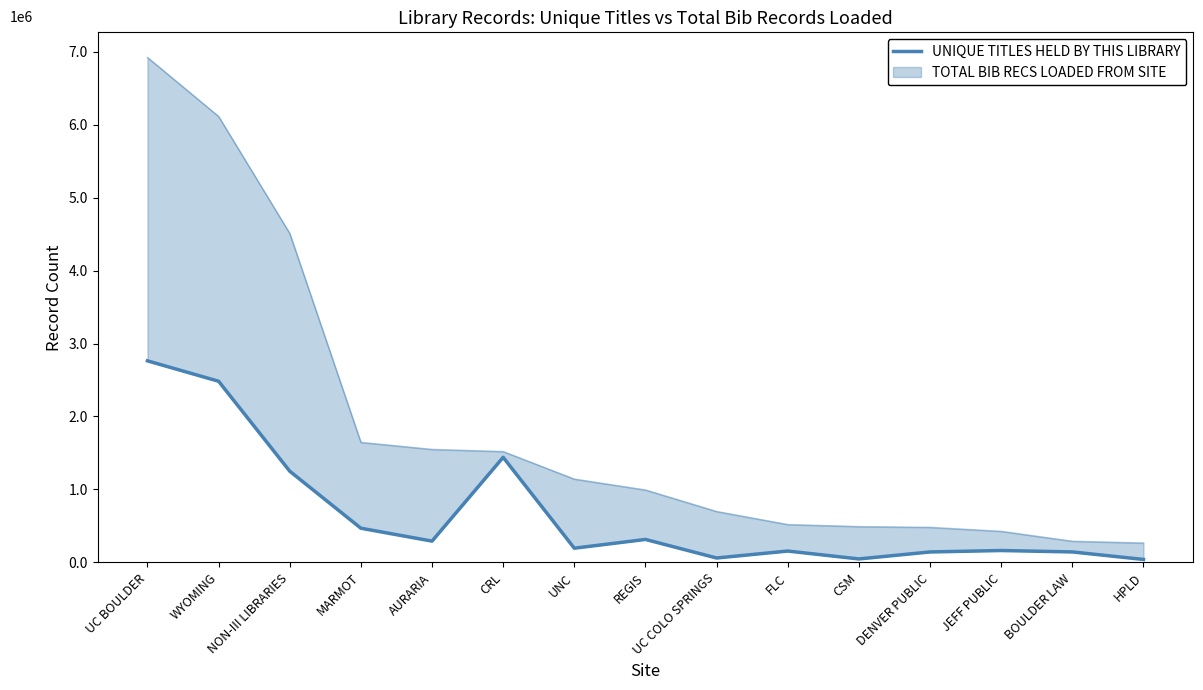

True or false: there are more than 0 points higher than both neighbors.

True